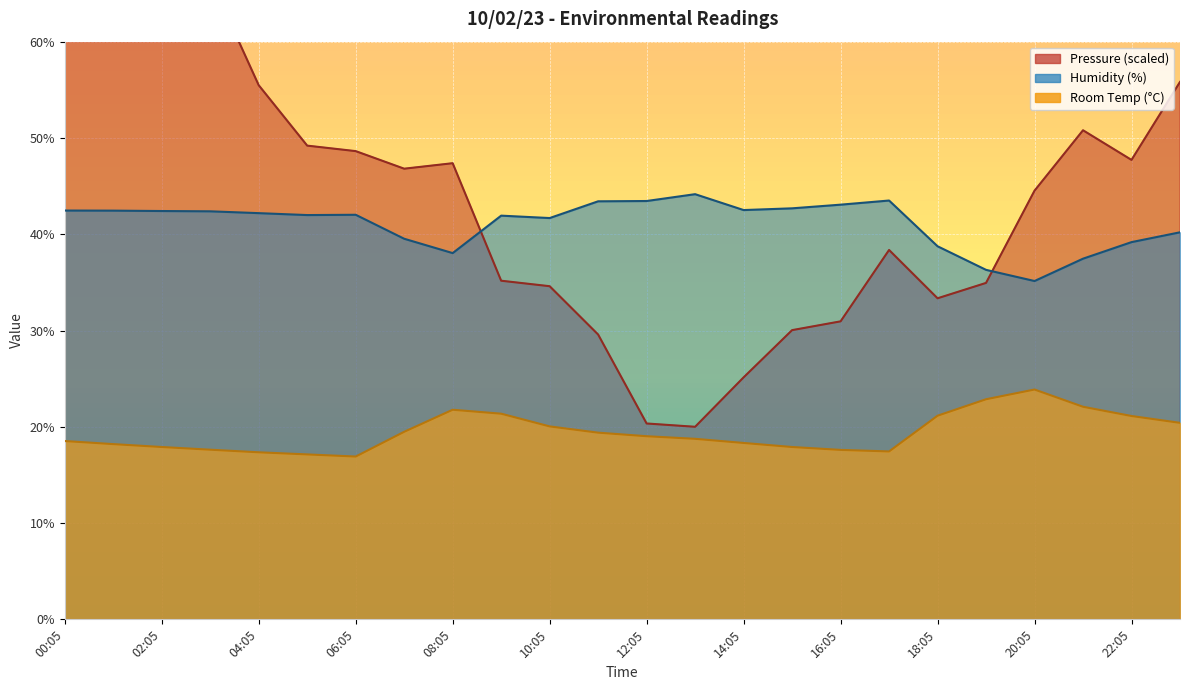

What is the maximum value shown in the chart?

80.0